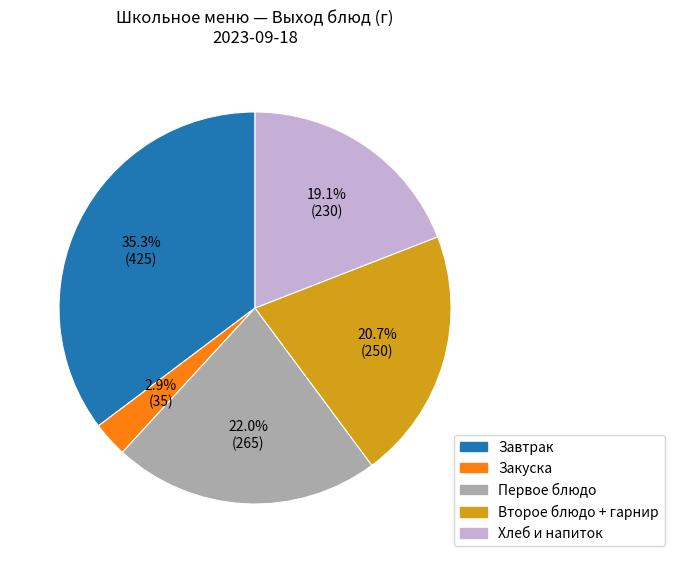

Count the number of slices in the pie.

5